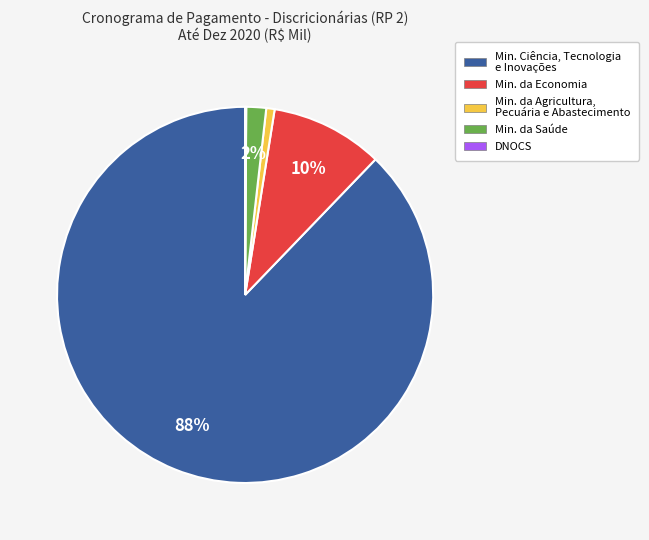

To the nearest percent, what is the average slice percentage?

20%